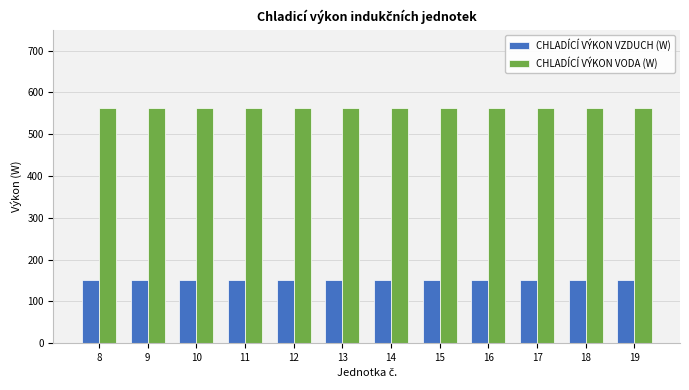

The CHLADÍCÍ VÝKON VZDUCH (W) series shows 226 at 12. True or false?

False